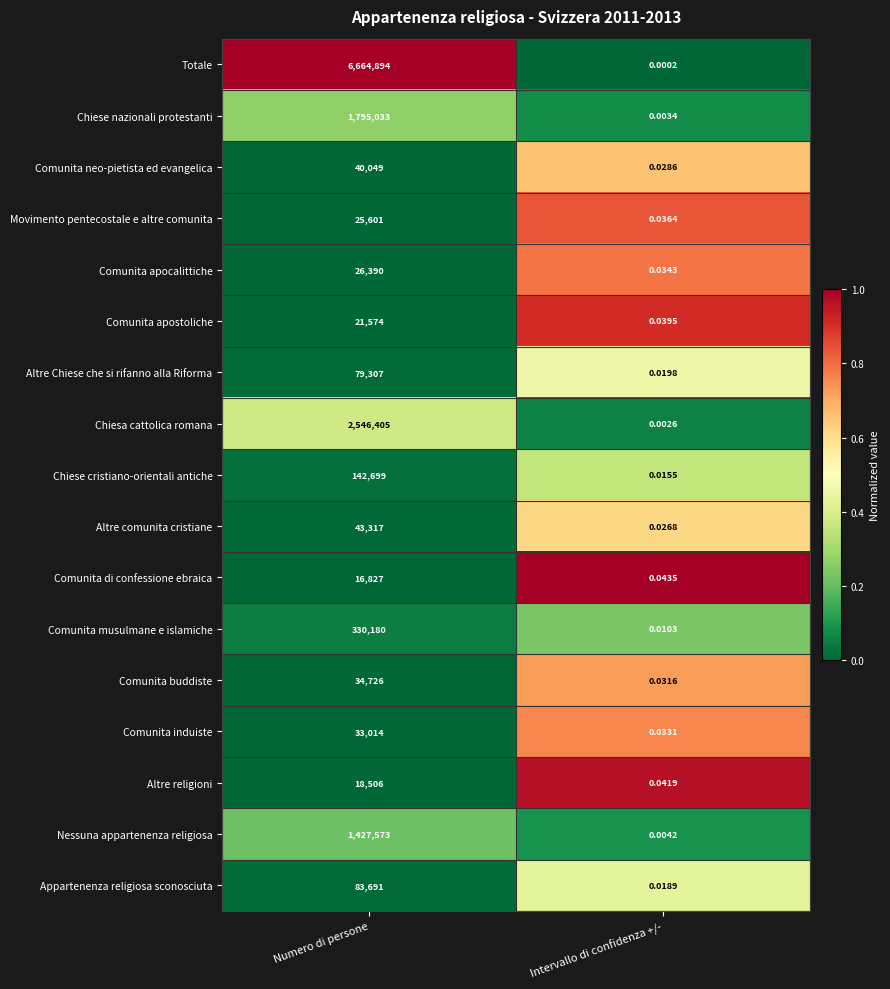

At how many categories does at least one series exceed 0?

2